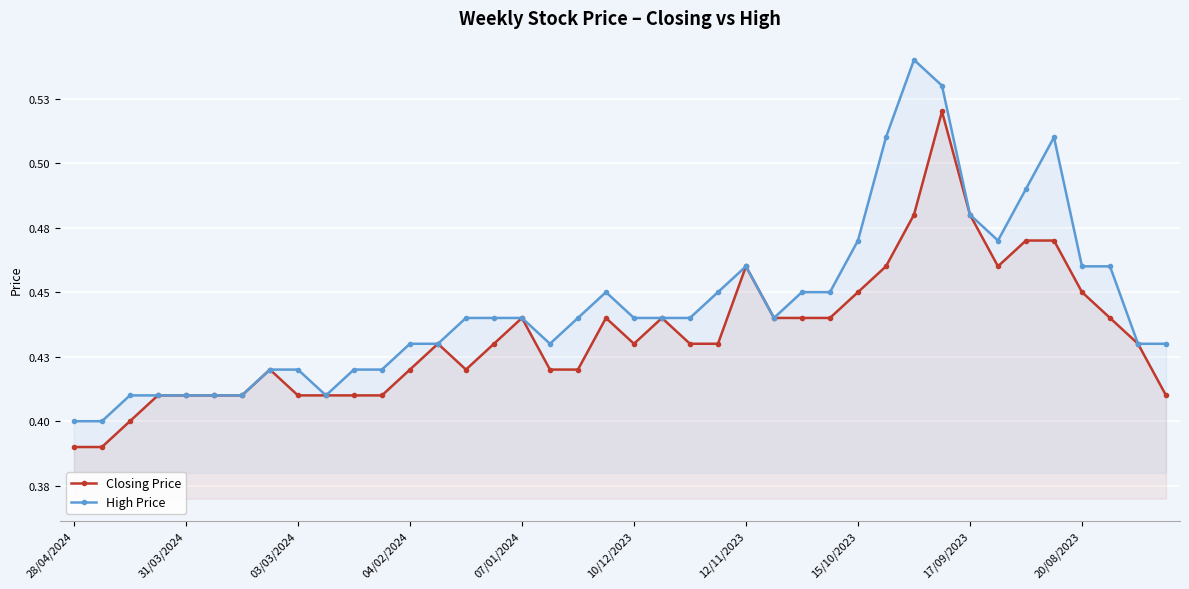

Reading left to right, list all the values displayed in this chart.

Closing Price: 0.4	0.4	0.4	0.4	0.4	0.4	0.4	0.4	0.4	0.4	0.4	0.4	0.4	0.4	0.4	0.4	0.4	0.4	0.4	0.4	0.4	0.4	0.4	0.4	0.5	0.4	0.4	0.4	0.5	0.5	0.5	0.5	0.5	0.5	0.5	0.5	0.5	0.4	0.4	0.4
High Price: 0.4	0.4	0.4	0.4	0.4	0.4	0.4	0.4	0.4	0.4	0.4	0.4	0.4	0.4	0.4	0.4	0.4	0.4	0.4	0.5	0.4	0.4	0.4	0.5	0.5	0.4	0.5	0.5	0.5	0.5	0.5	0.5	0.5	0.5	0.5	0.5	0.5	0.5	0.4	0.4